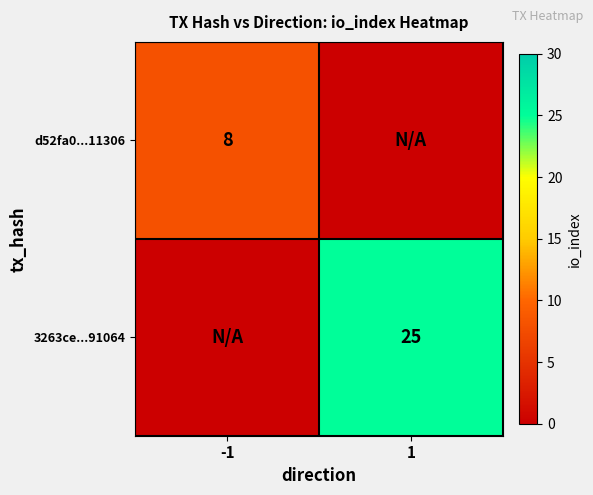

The d52fa0...11306 series shows 14 at -1. True or false?

False